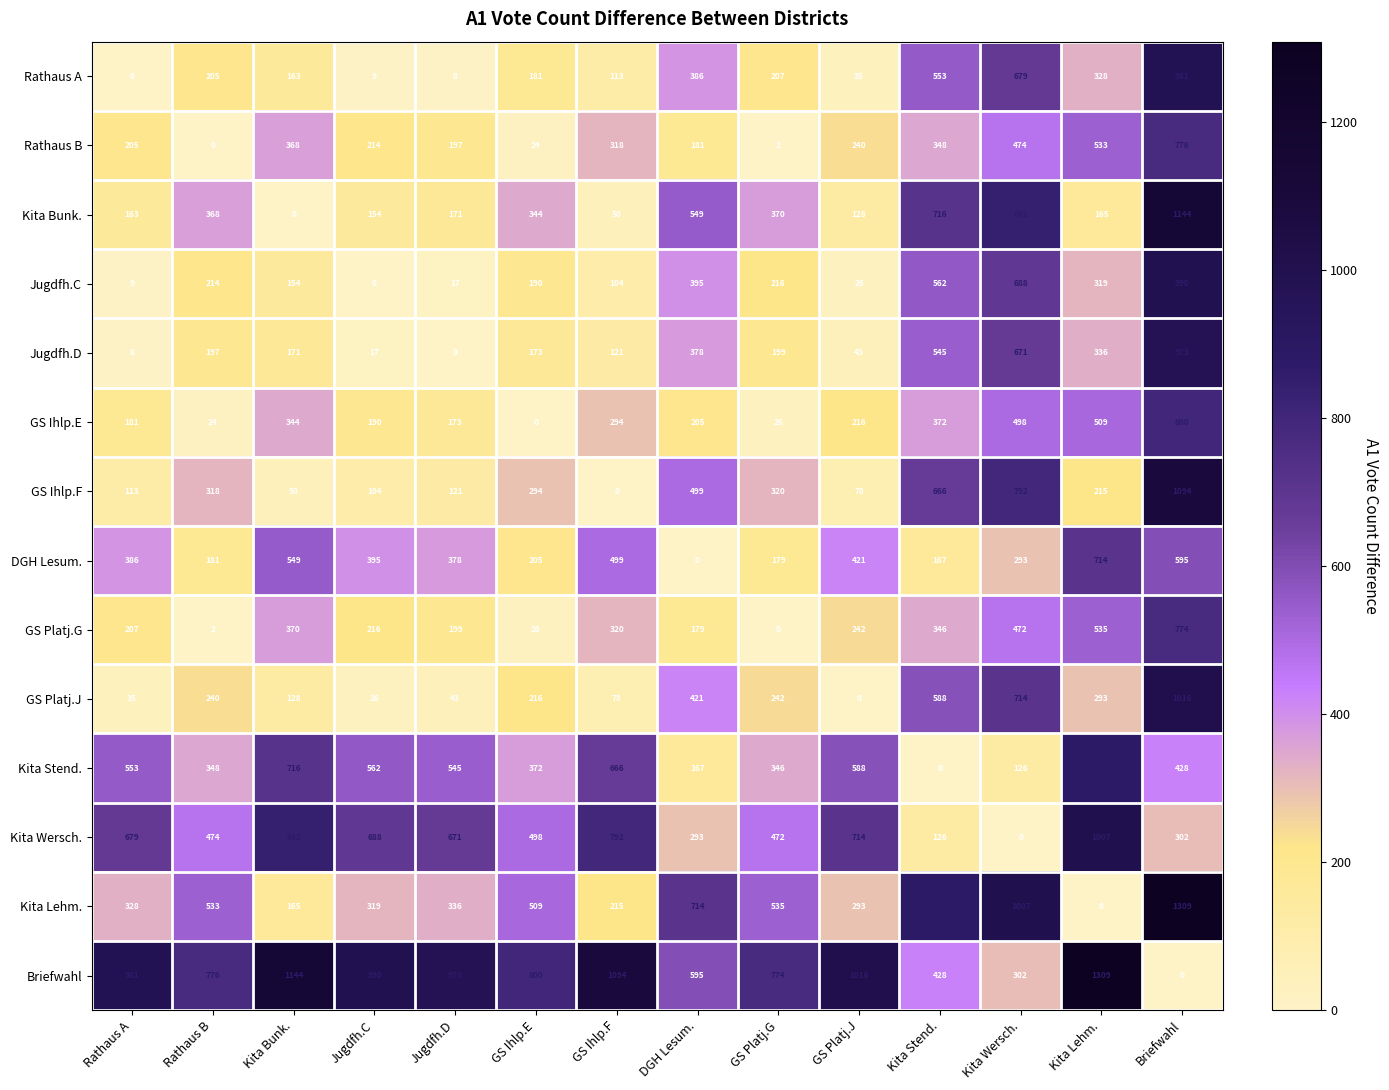

Rank the series at Kita Lehm. from highest to lowest value.

Briefwahl, Kita Wersch., Kita Stend., DGH Lesum., GS Platj.G, Rathaus B, GS Ihlp.E, Jugdfh.D, Rathaus A, Jugdfh.C, GS Platj.J, GS Ihlp.F, Kita Bunk., Kita Lehm.